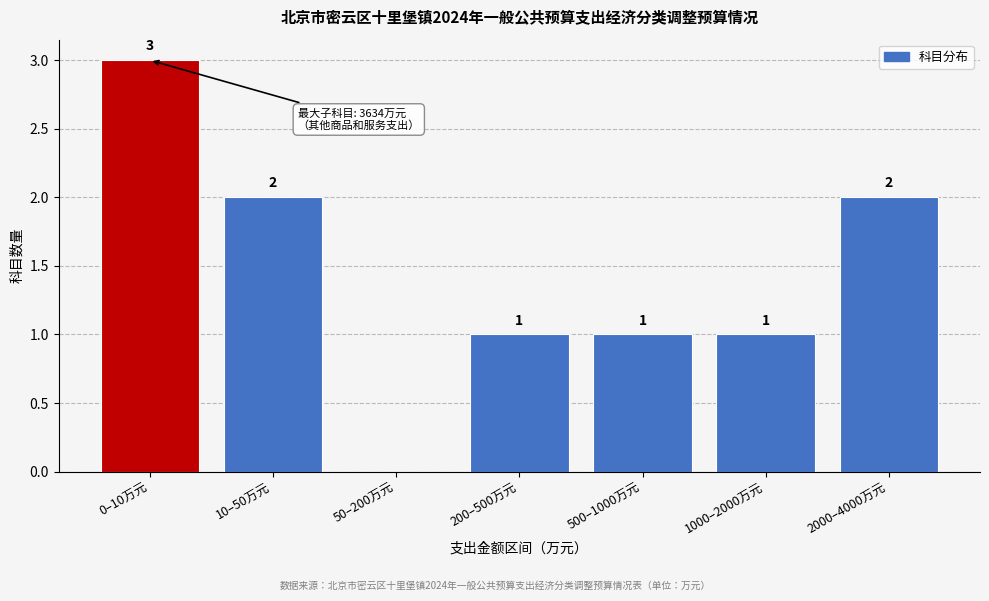

Reading right to left, what are all the values shown in this chart?

2000–4000万元=2	1000–2000万元=1	500–1000万元=1	200–500万元=1	50–200万元=0	10–50万元=2	0–10万元=3